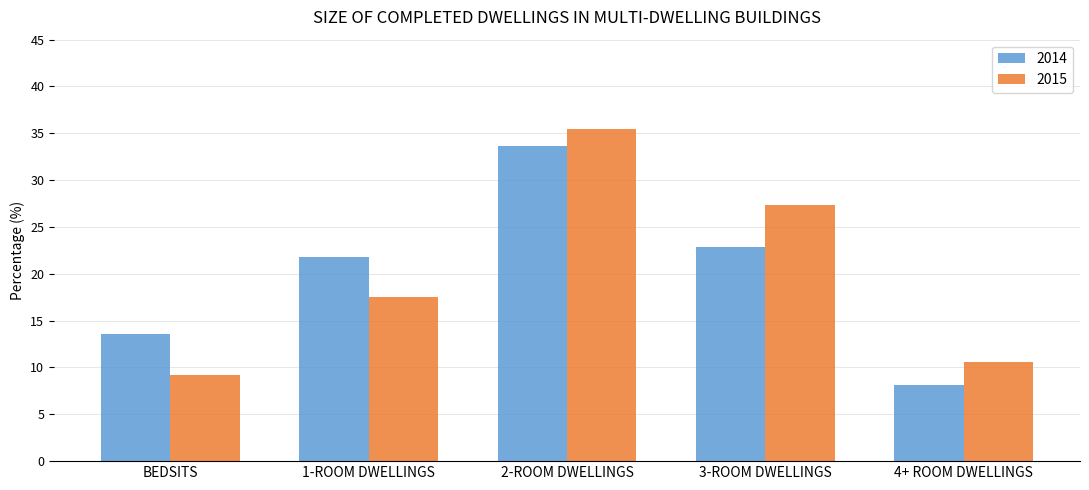

At 2-ROOM DWELLINGS, list the series in order from largest to smallest.

2015, 2014